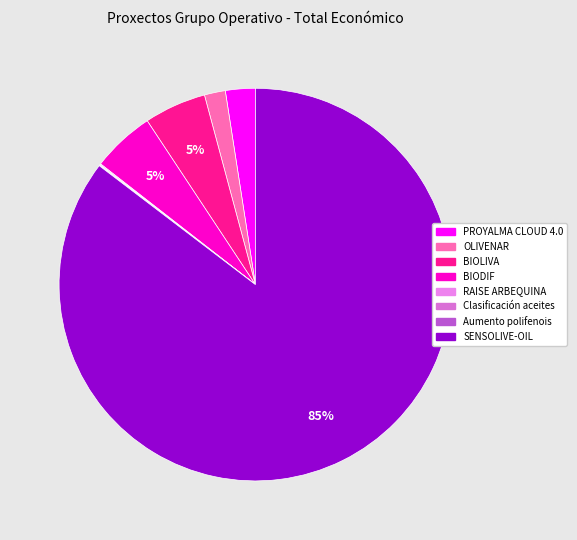

To the nearest percent, what percentage of the pie is PROYALMA CLOUD 4.0?

2%